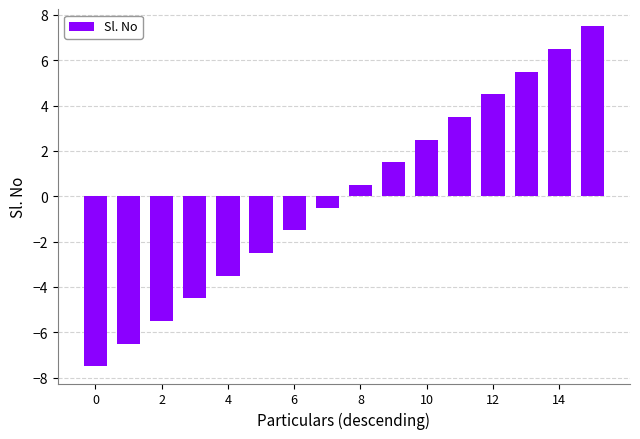

What is the smallest value displayed?

-7.5